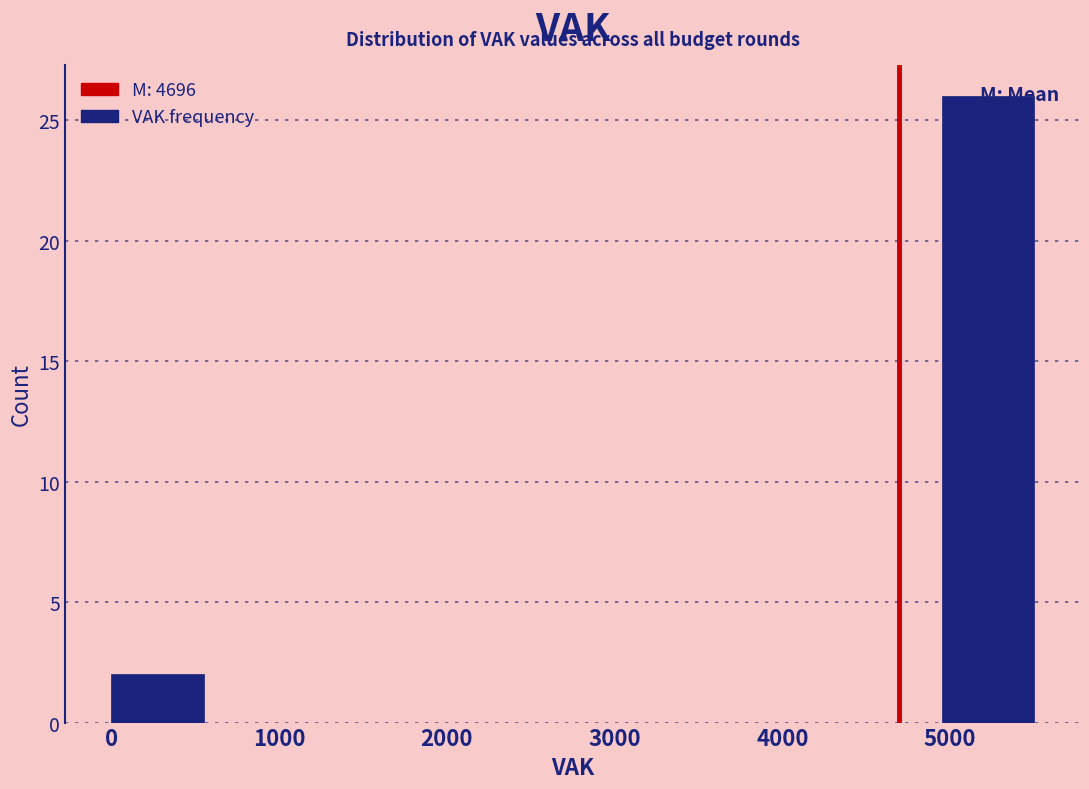

Reading left to right, list every bar in this chart as the range it spans on the x-axis followed by its height. Neither the bar edges nor the heights are printed on the chart, so give them approximately, as read against the axes.

0 to 550: 2
550 to 1100: 0
1100 to 1650: 0
1650 to 2200: 0
2200 to 2750: 0
2750 to 3300: 0
3300 to 3850: 0
3850 to 4400: 0
4400 to 4950: 0
4950 to 5500: 26